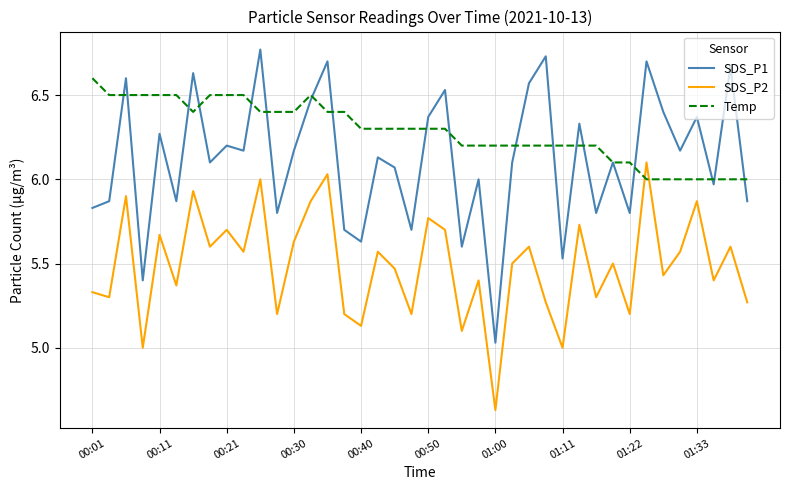

Does the chart display data point markers on the line(s)?

No